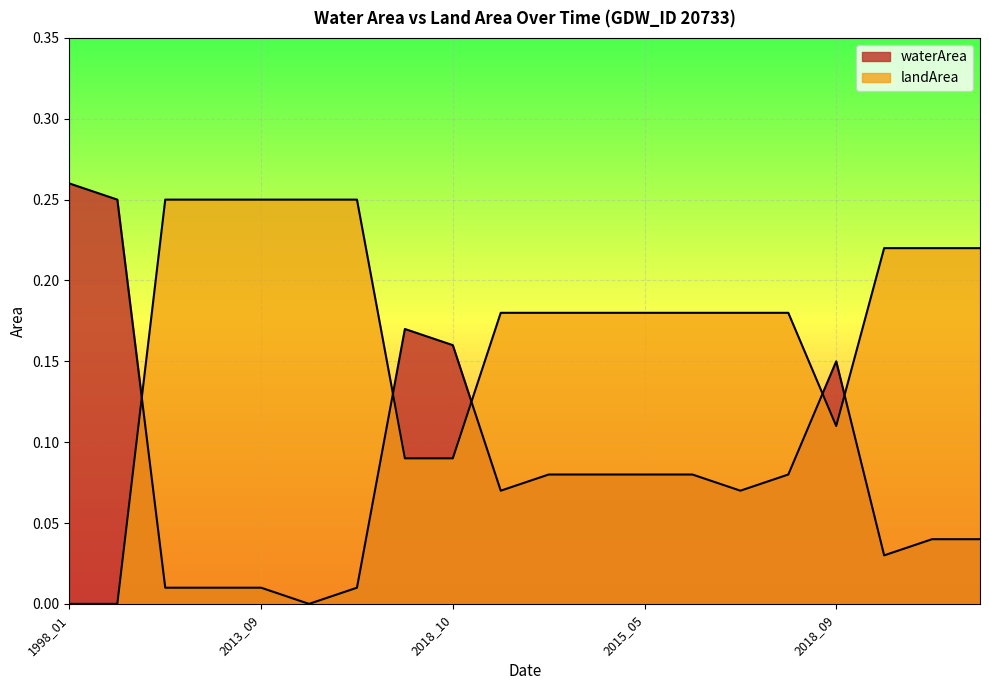

At 2017_03, list the series in order from largest to smallest.

landArea, waterArea